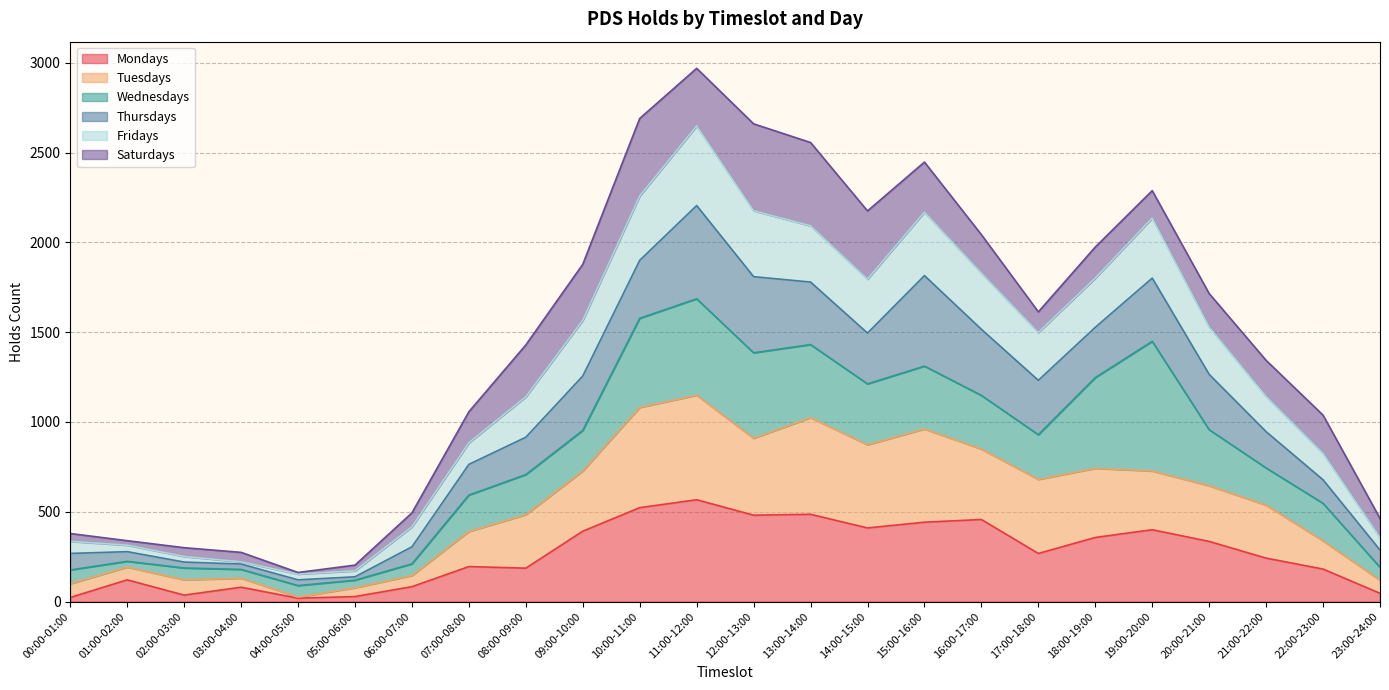

What is the maximum value for Mondays?

567